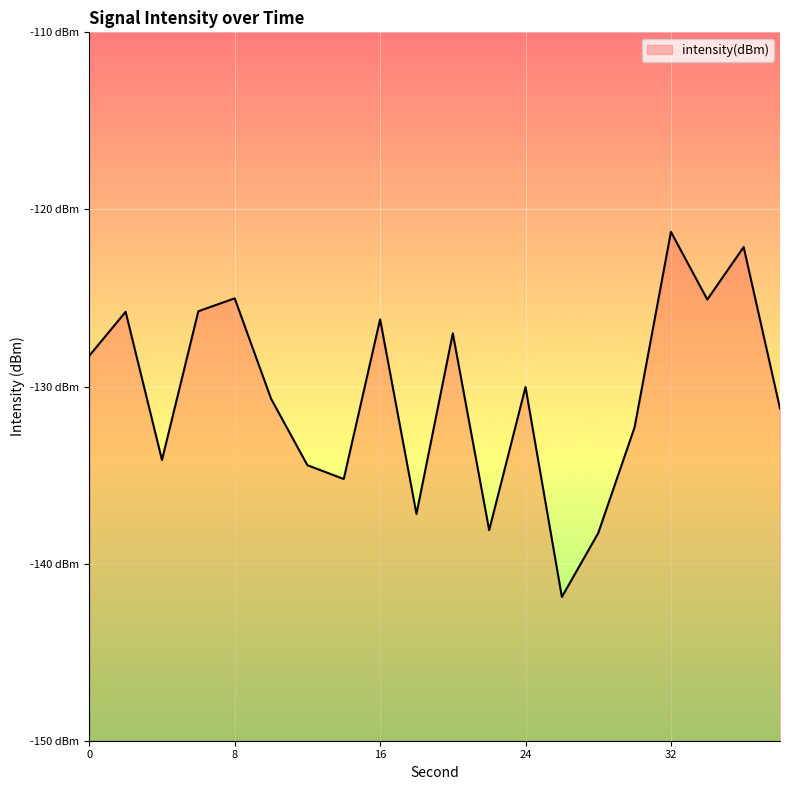

Does the chart display data point markers on the line(s)?

No